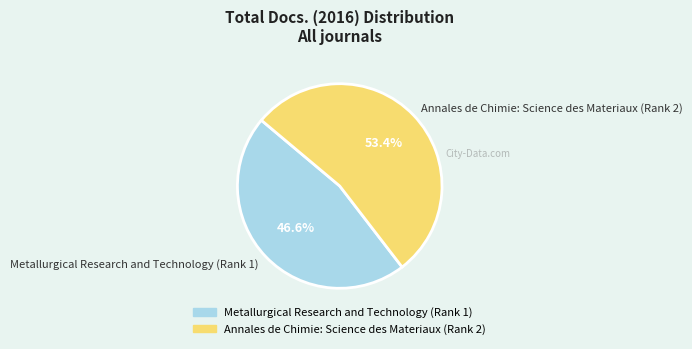

Does Metallurgical Research and Technology (Rank 1) account for over 50% of the chart?

No